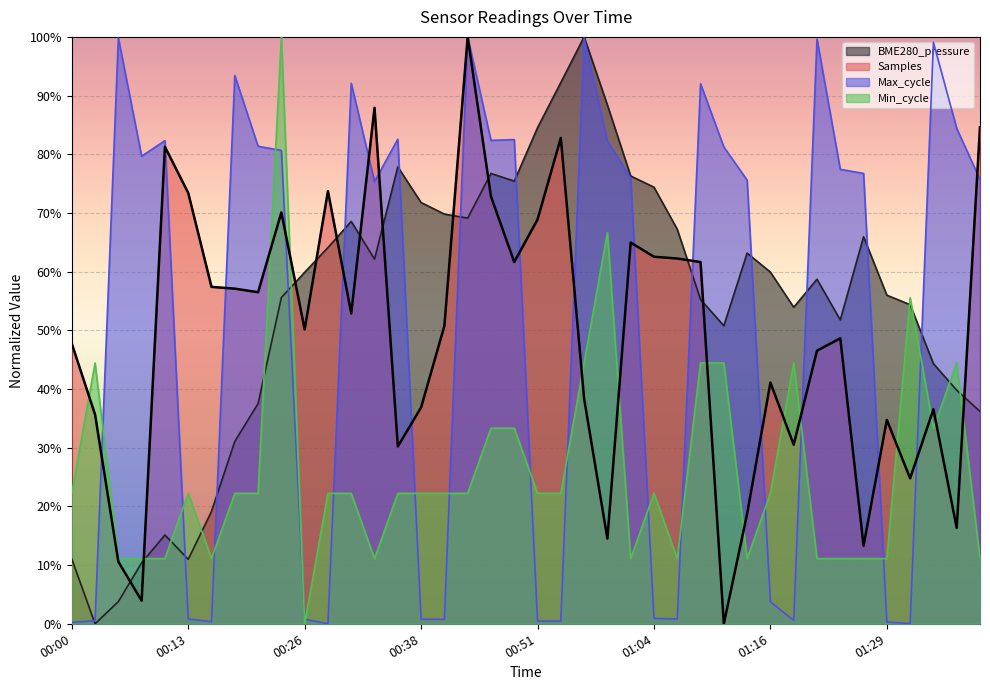

At which category is the sum across all series the highest?

00:23